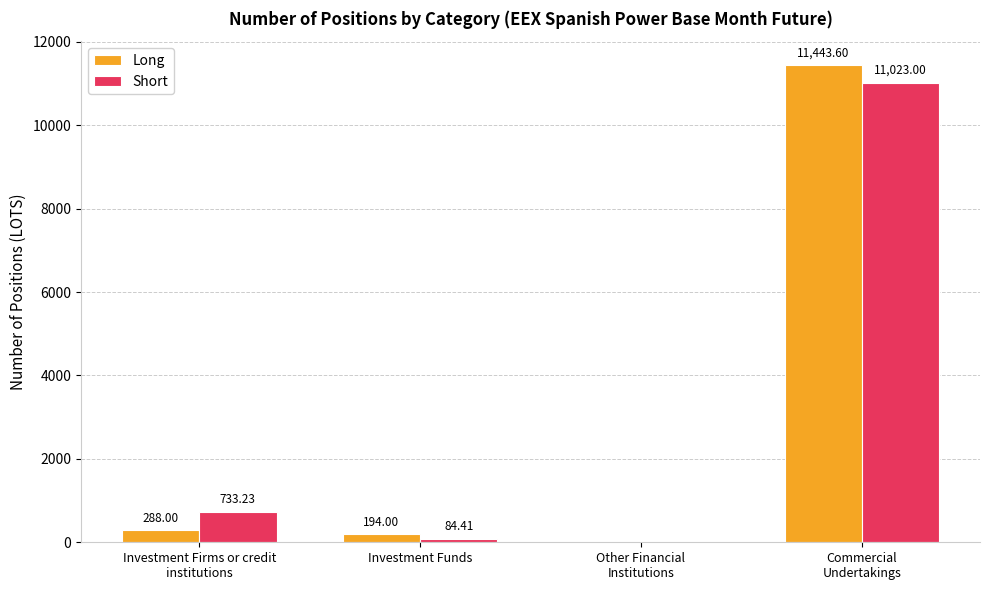

Reading left to right, transcribe all the data shown in this chart.

Long: 288.0	194.0	0.0	11443.6
Short: 733.2	84.4	0.0	11023.0